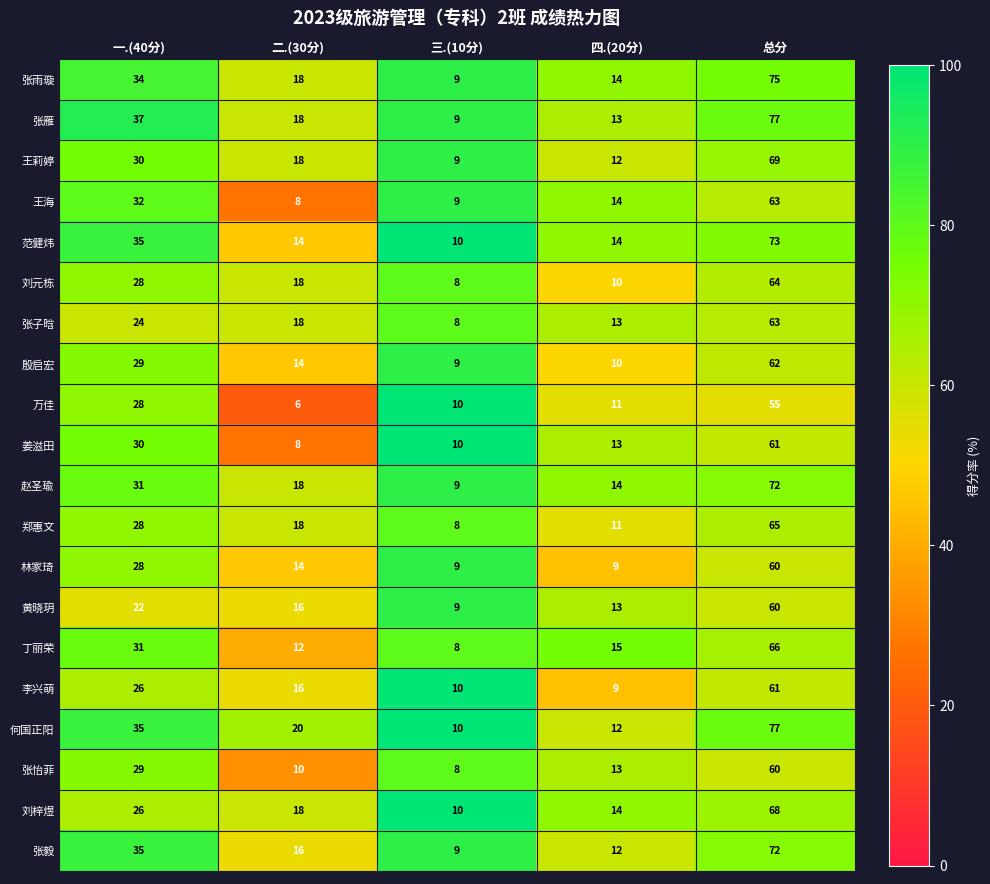

Which label corresponds to the largest value in the chart?

总分